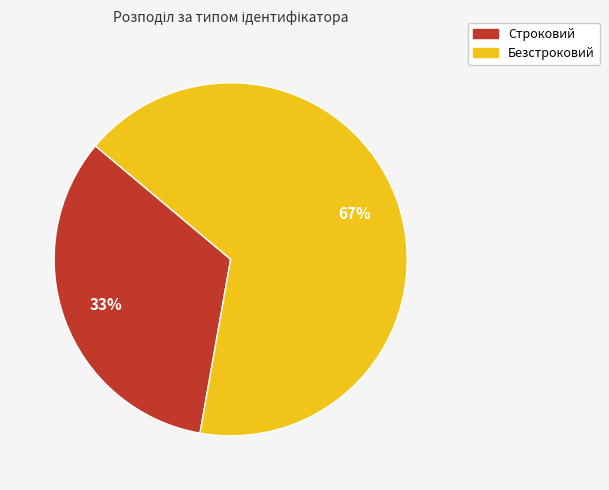

How many segments does this pie chart have?

2